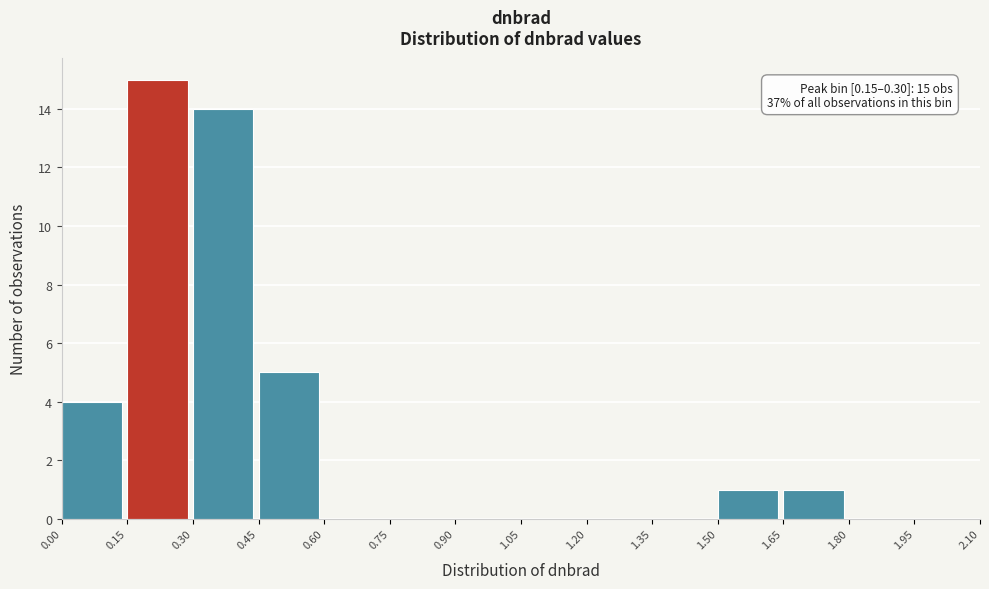

Which range on the x-axis has the tallest bar?

0.15 to 0.30